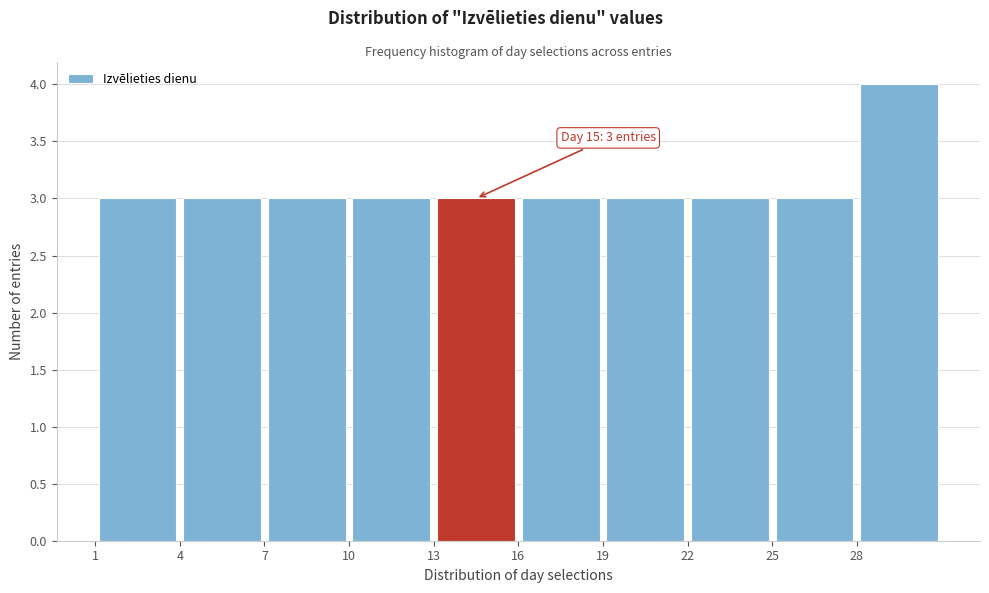

Which range on the x-axis has the tallest bar?

28 to 31